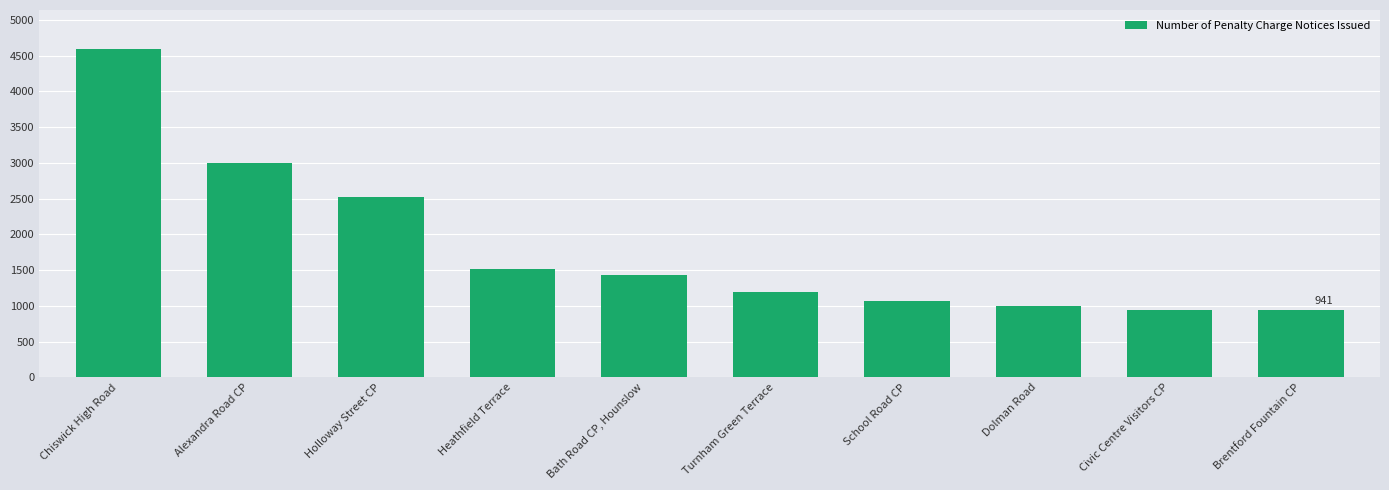

Where does the data first go above 1429?

Chiswick High Road